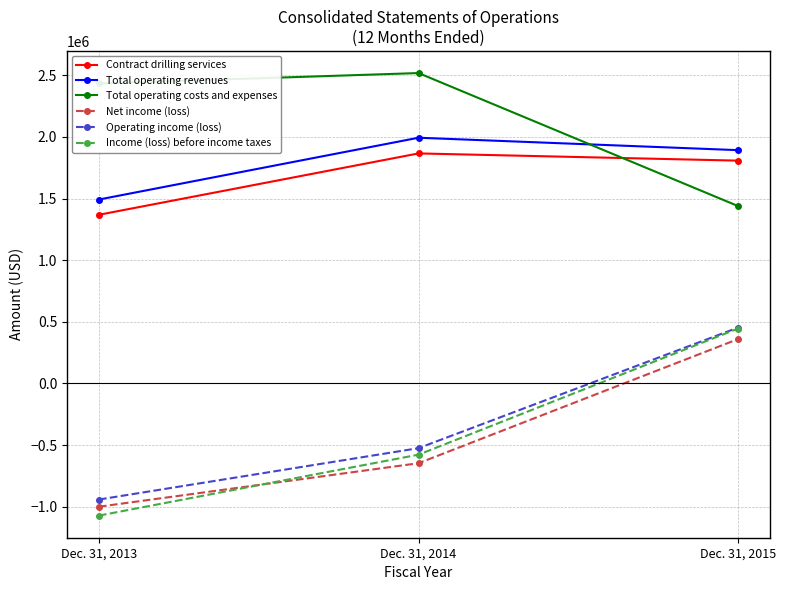

Rank the series at Dec. 31, 2013 from highest to lowest value.

Total operating costs and expenses, Total operating revenues, Contract drilling services, Operating income (loss), Net income (loss), Income (loss) before income taxes